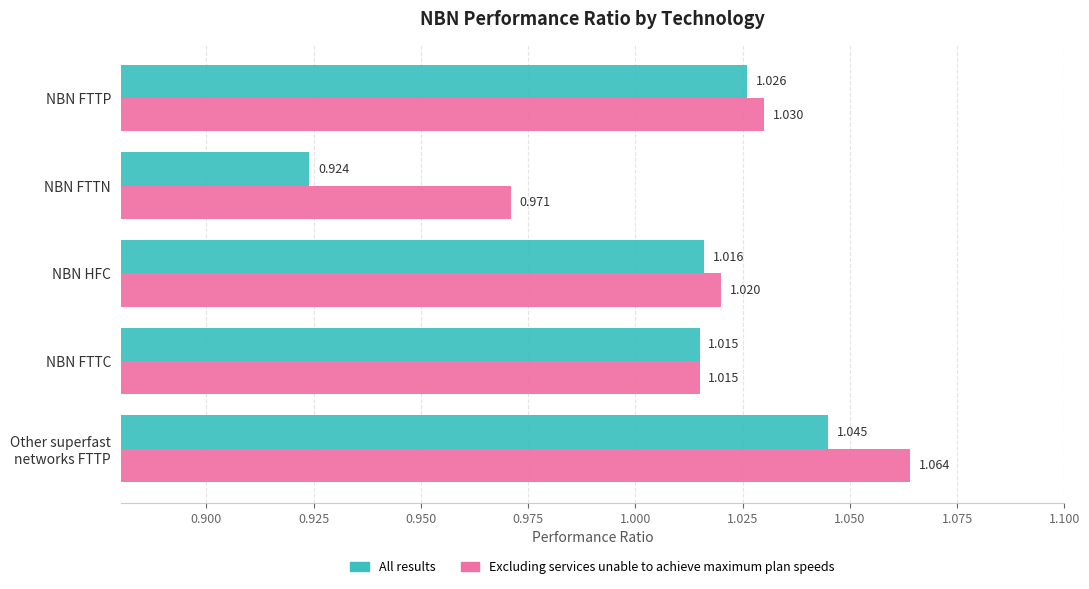

Rank the series by their average value, from highest to lowest.

Excluding services unable to achieve maximum plan speeds, All results